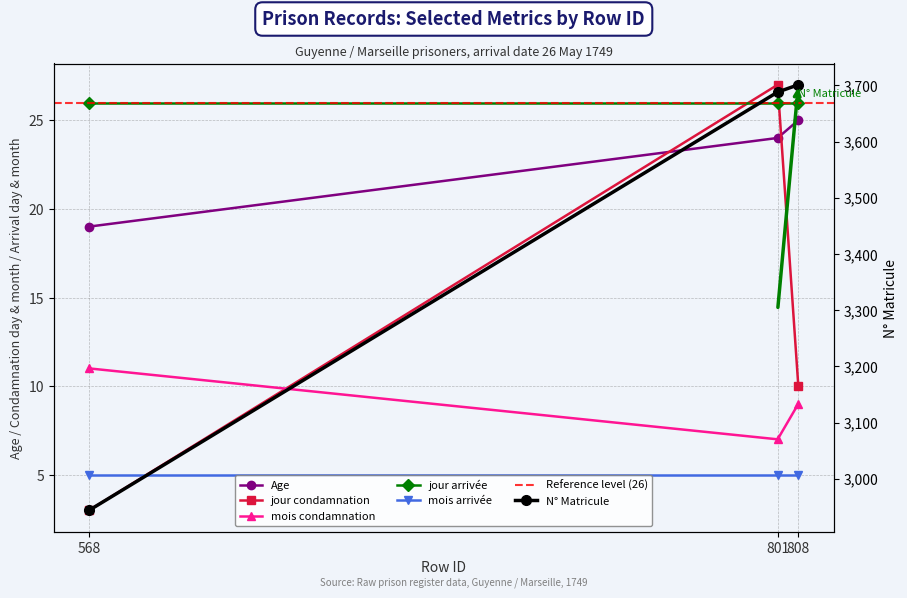

What is the sum of all jour_condamnation values?

40